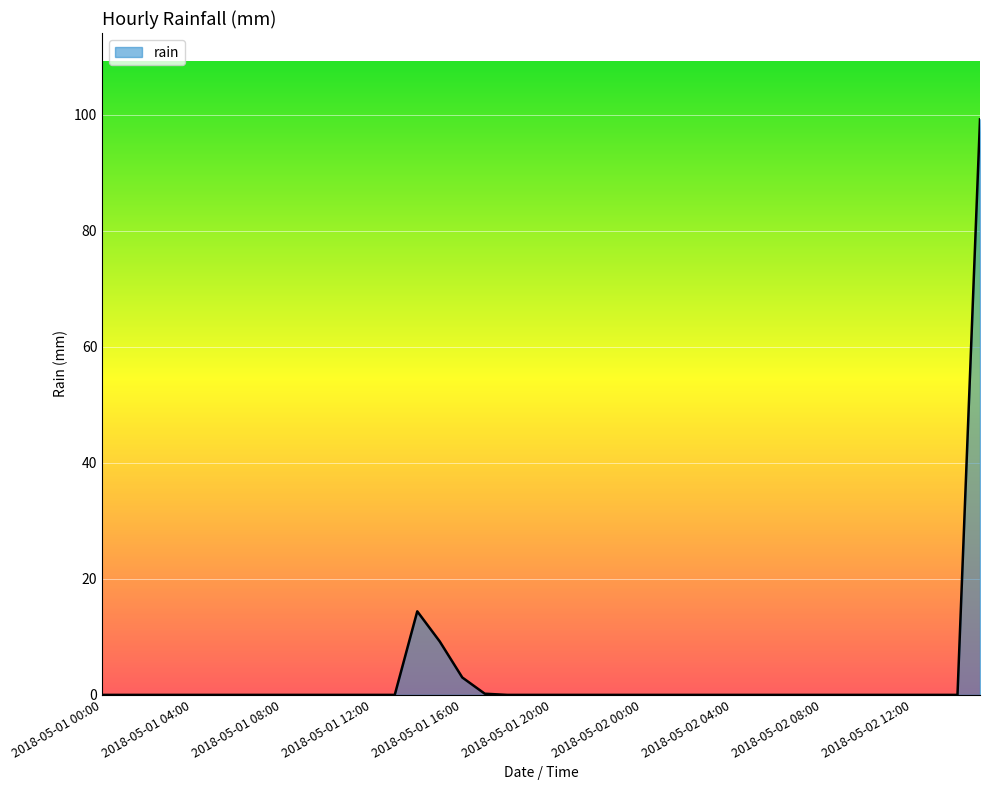

What is the greatest value displayed?

99.2